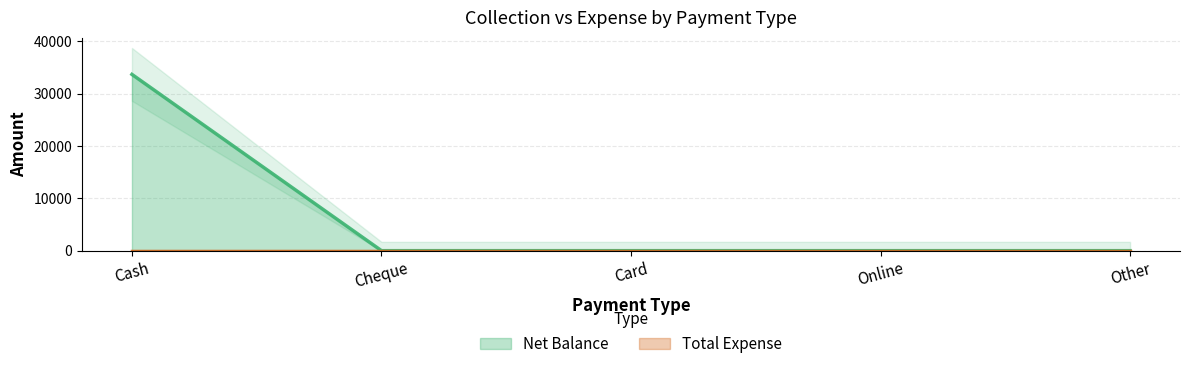

Reading left to right, extract all data points from this chart.

Net Balance: Cash=33666	Cheque=0	Card=0	Online=0	Other=0
Total Expense: Cash=0	Cheque=0	Card=0	Online=0	Other=0